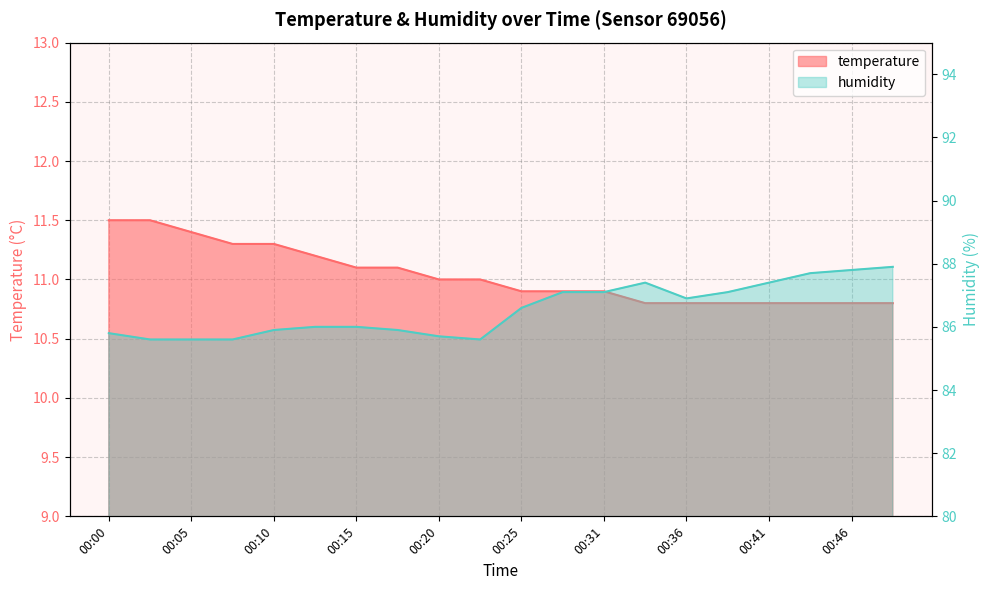

The value of temperature at 00:05 is 11.4. True or false?

True